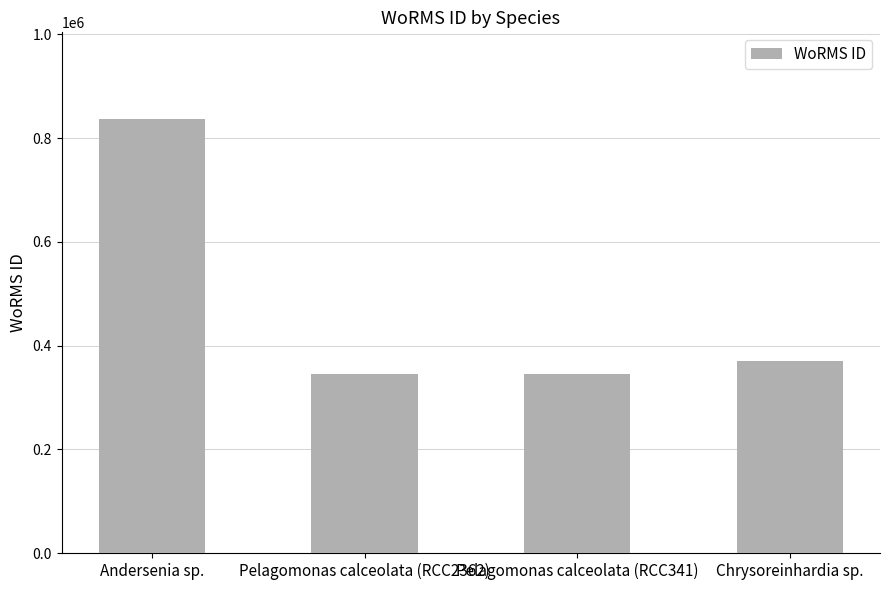

Reading left to right, transcribe all the data shown in this chart.

Andersenia sp.=836481	Pelagomonas calceolata (RCC2362)=345504	Pelagomonas calceolata (RCC341)=345504	Chrysoreinhardia sp.=369489